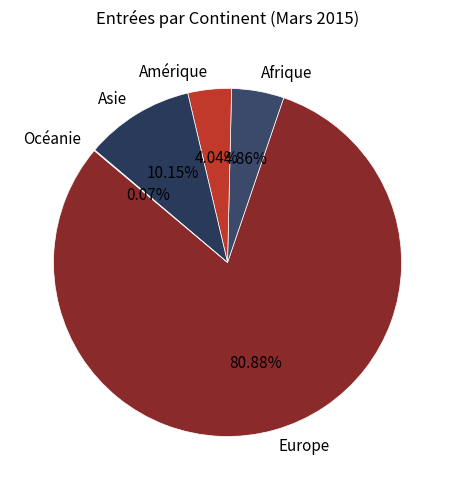

Does Europe represent more than half of the total?

Yes